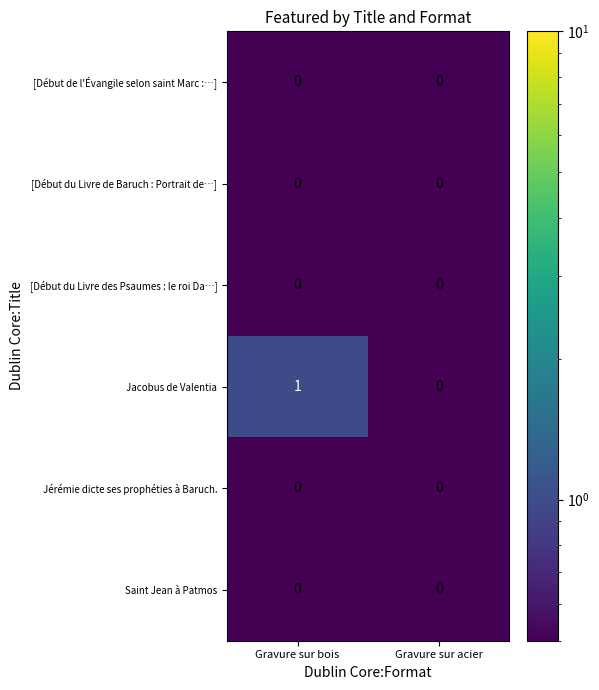

Count the number of data series in this chart.

6